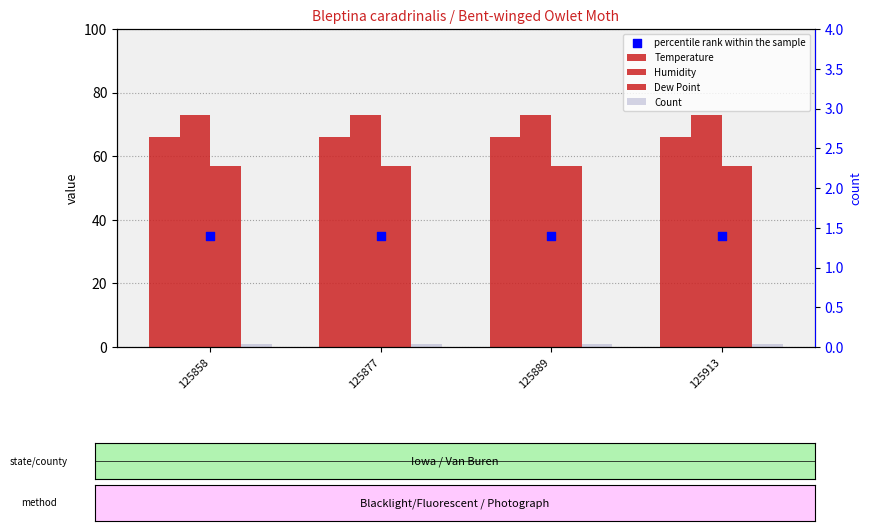

What is the total value across all series at 125877?

232